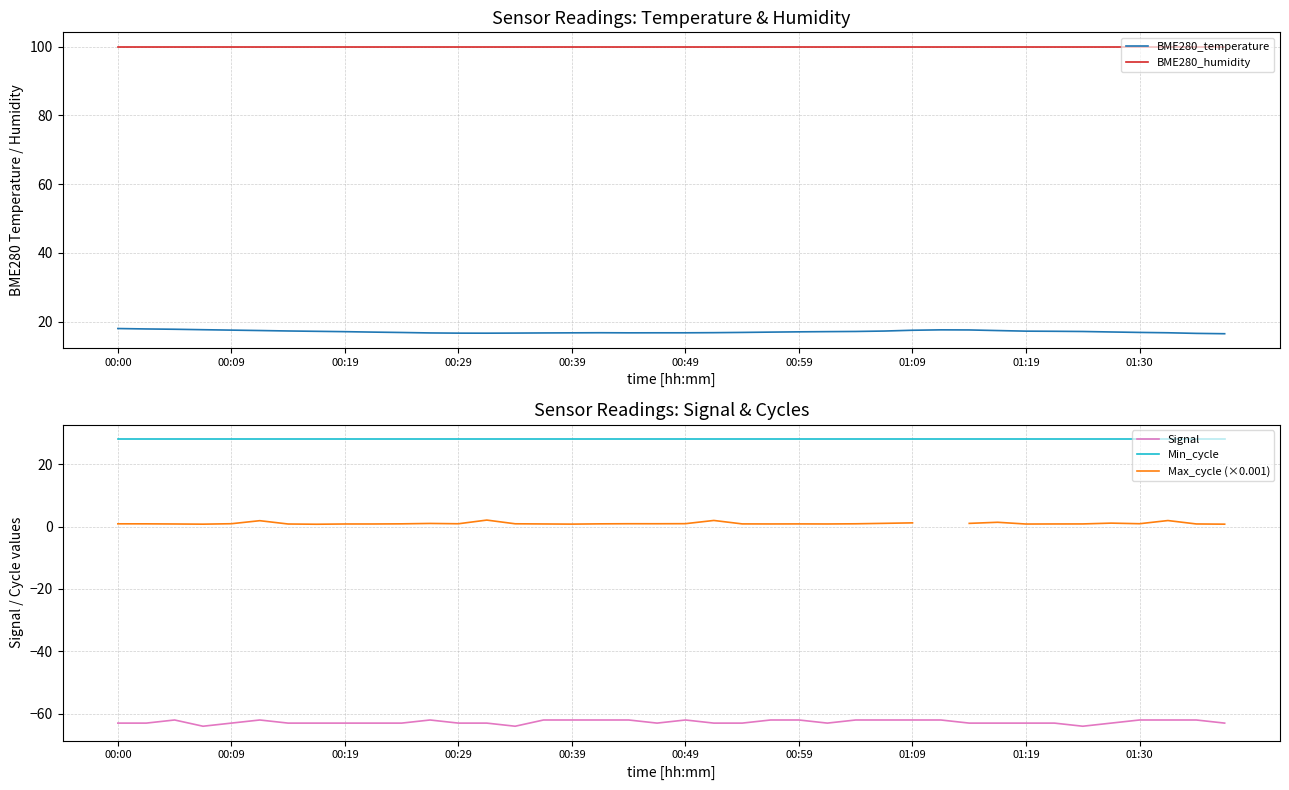

At how many categories does at least one series exceed 95?

40